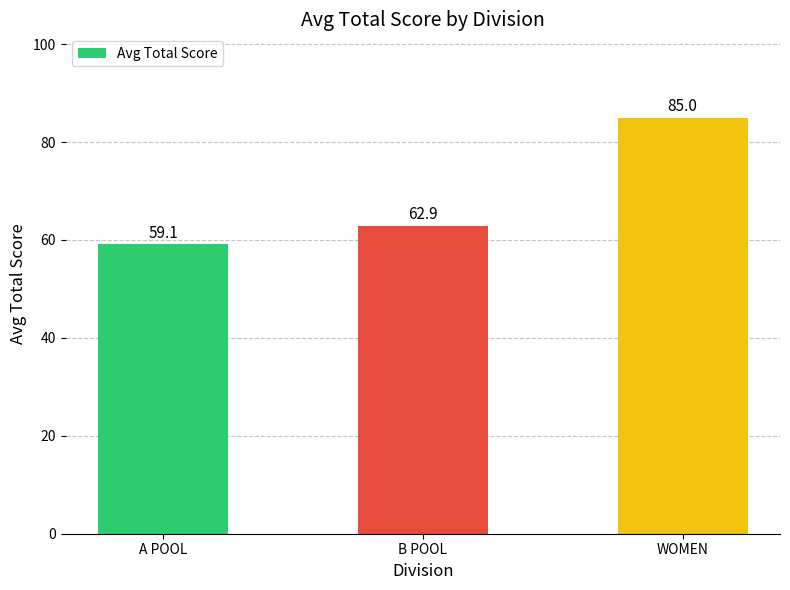

Does the chart contain stacked bars?

No